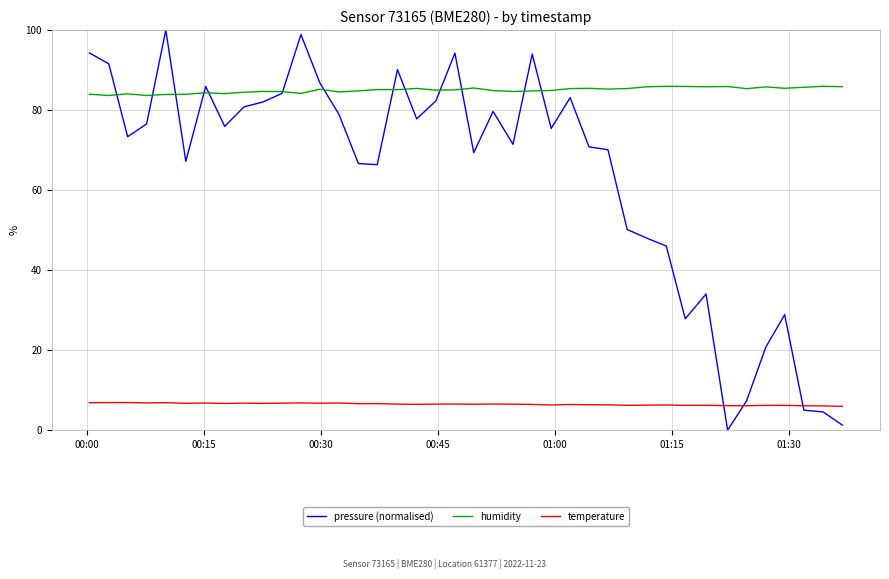

After their last crossing, which series has the higher values: temperature or pressure (normalised)?

temperature